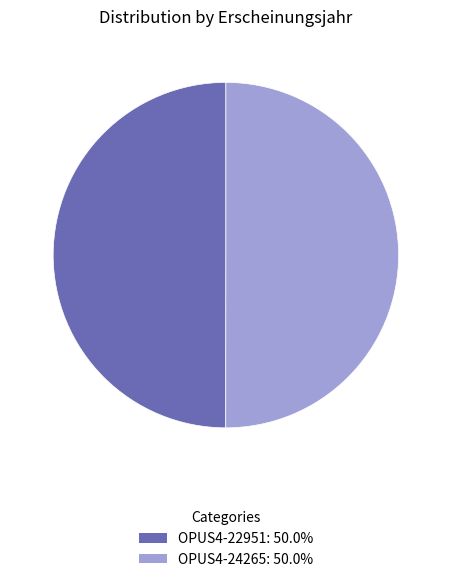

Do OPUS4-22951 and OPUS4-24265 together represent more than half of the pie?

Yes